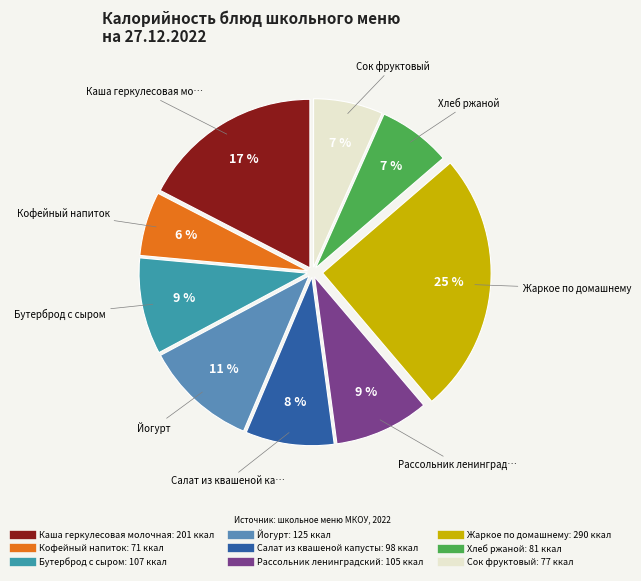

How many segments does this pie chart have?

9